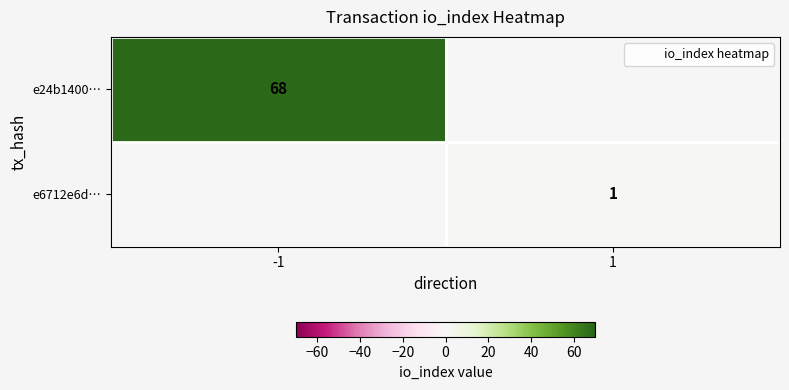

What is the difference between the maximum and minimum values in the e6712e6d… series?

1